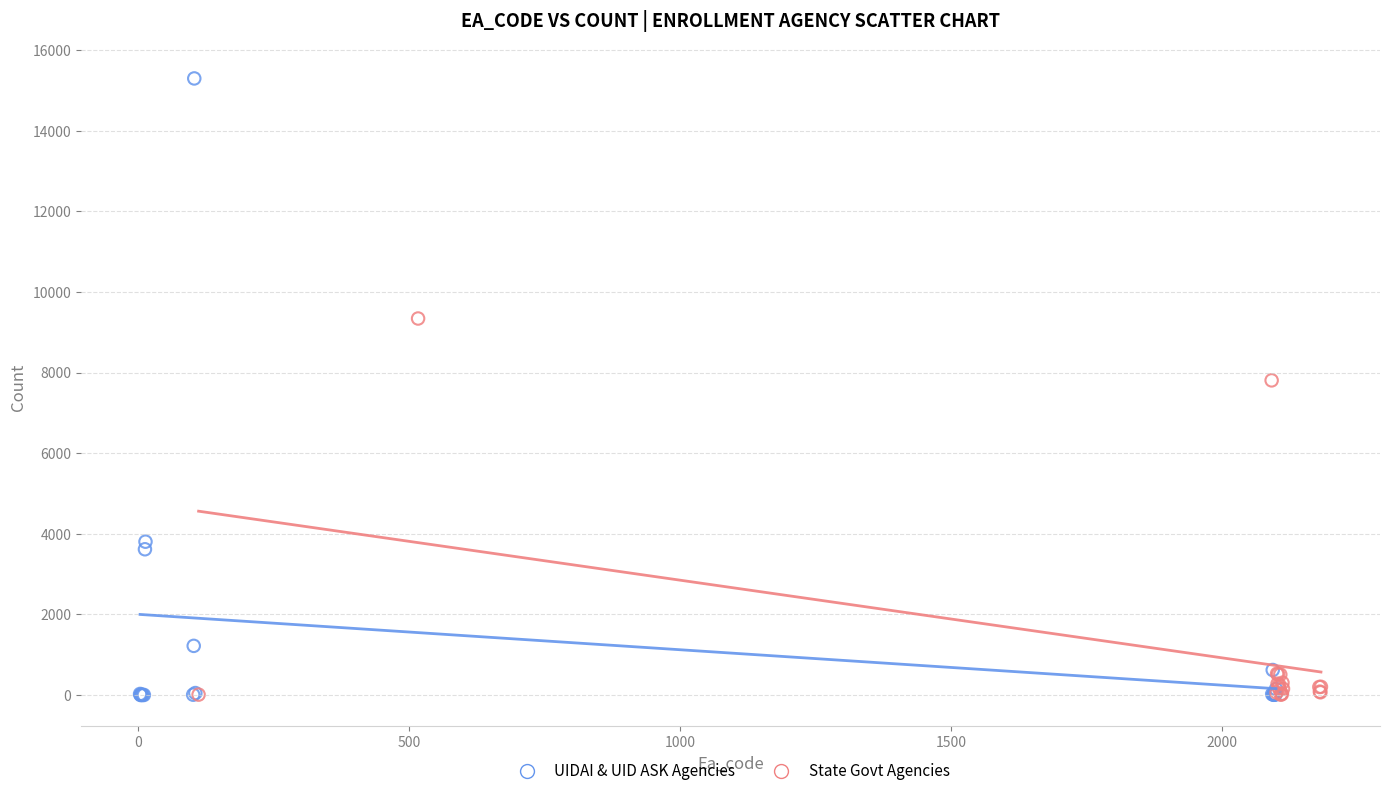

Which series reaches the maximum Y coordinate?

UIDAI & UID ASK Agencies